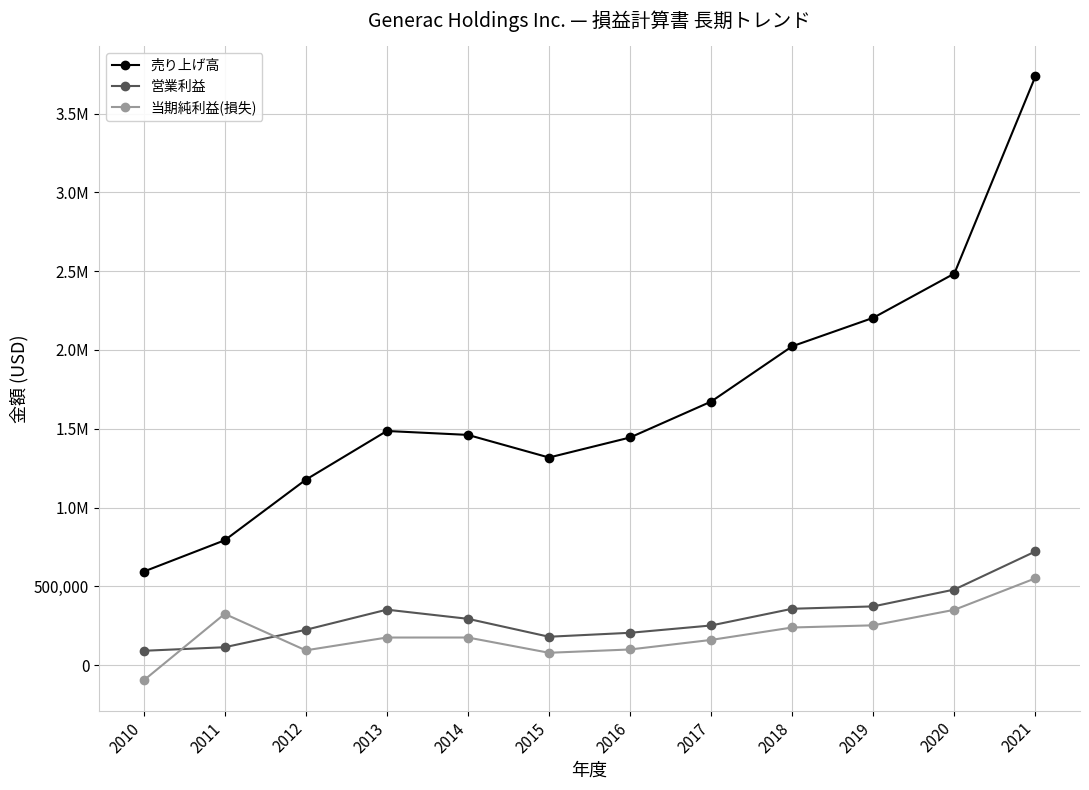

What is the sum of the 売り上げ高 values at 2011 and 2014?

2252895